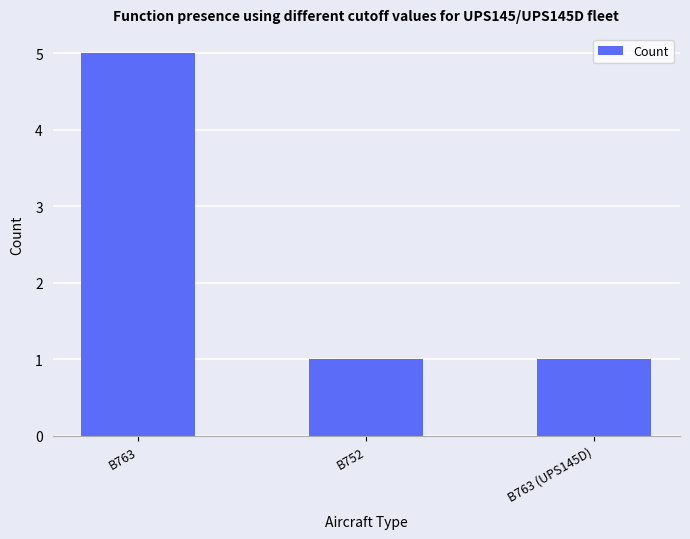

Reading left to right, extract all data points from this chart.

5	1	1